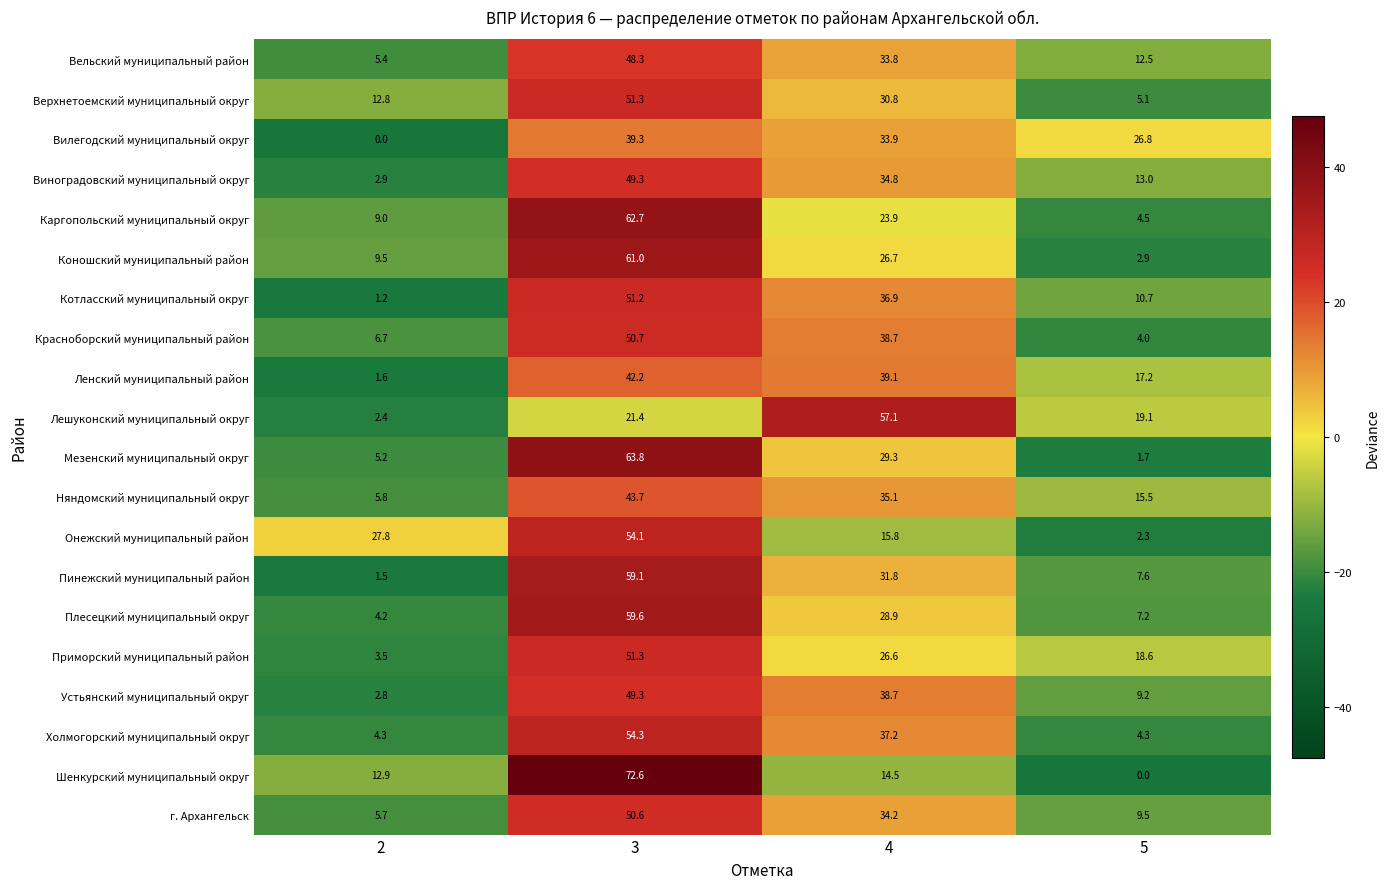

What is the total value across all series at 5?

191.7